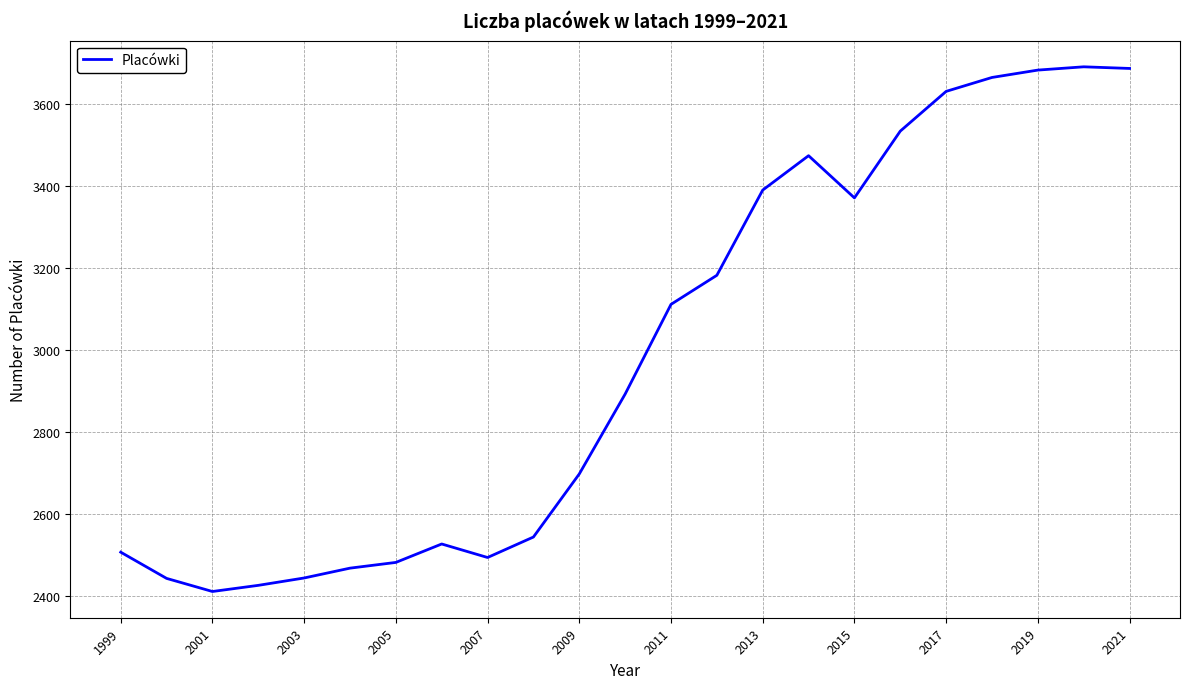

What is the greatest value displayed?

3691